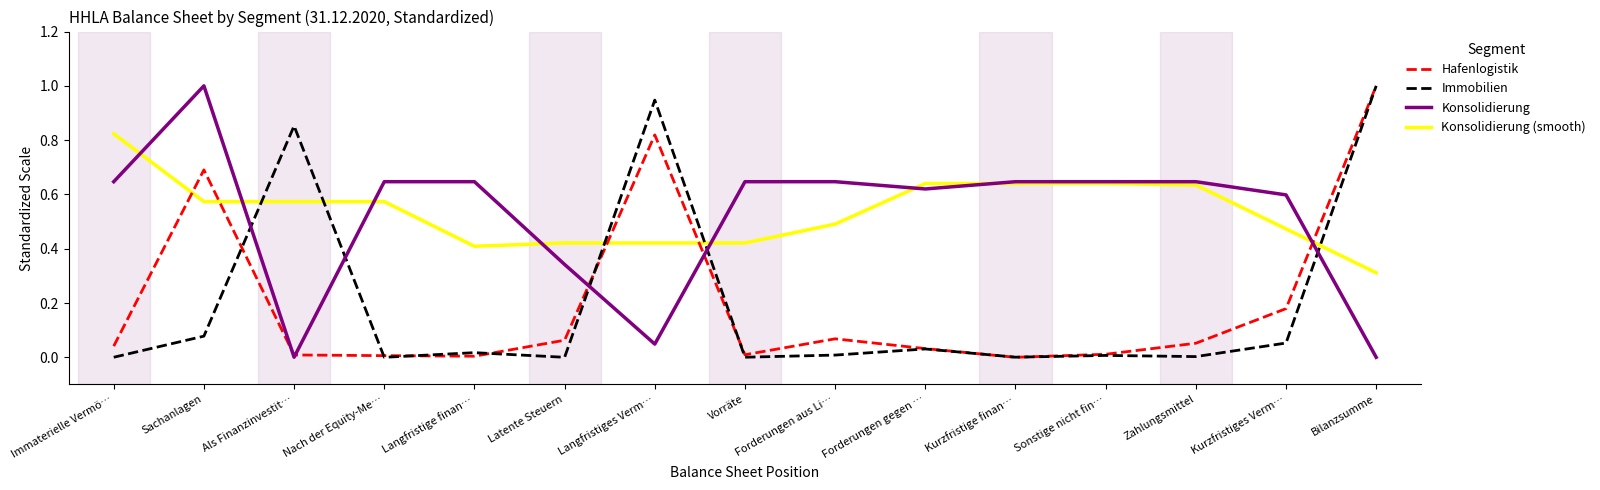

What are all the series names shown in the legend?

Hafenlogistik, Immobilien, Konsolidierung, Konsolidierung (smooth)